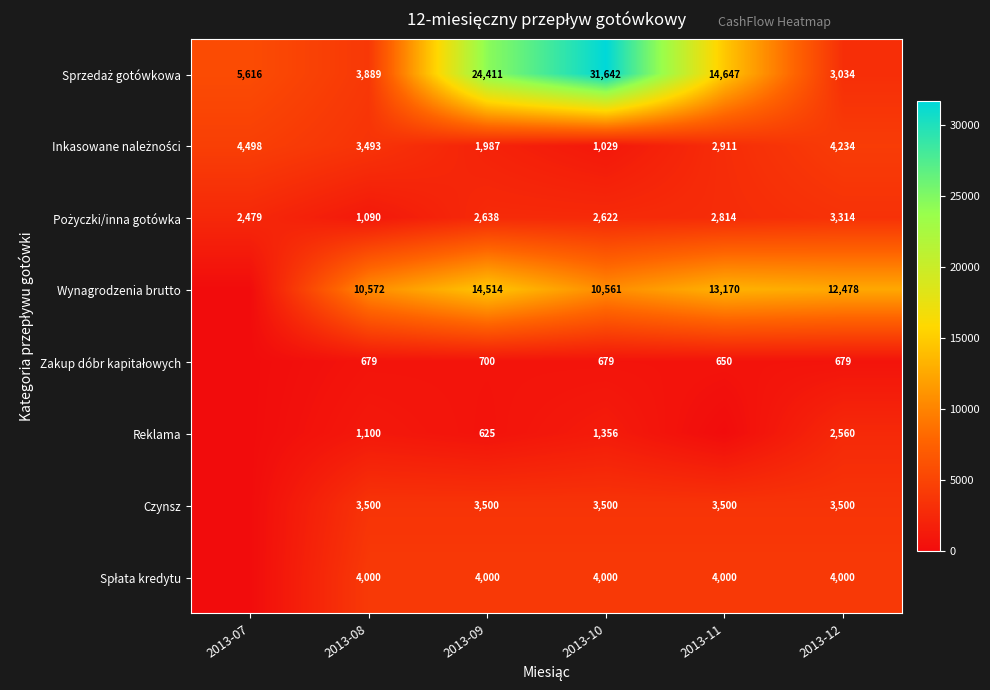

What is the difference between the highest and lowest values at 2013-08?

9893